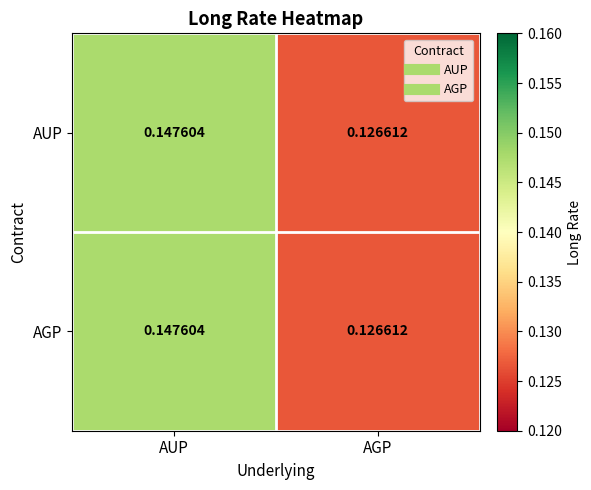

Count the number of categories in the chart.

2